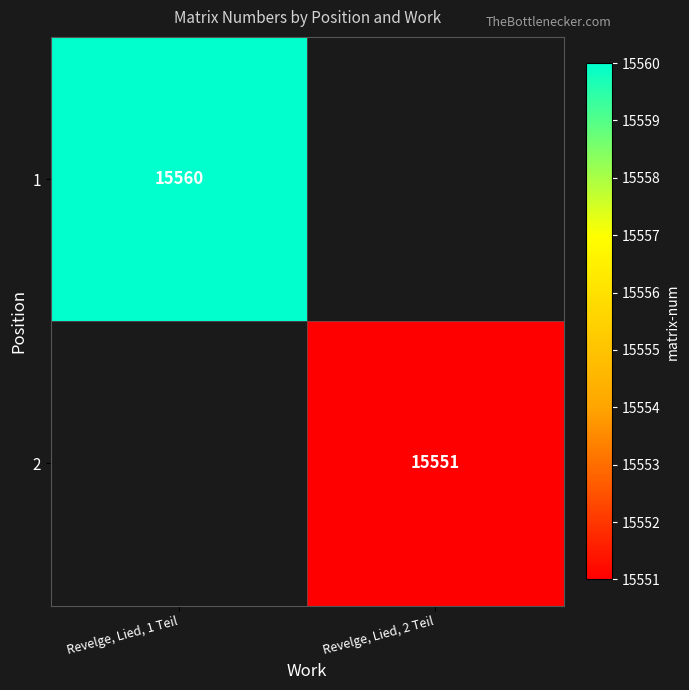

The 2 series shows 15551 at Revelge, Lied, 2 Teil. True or false?

True